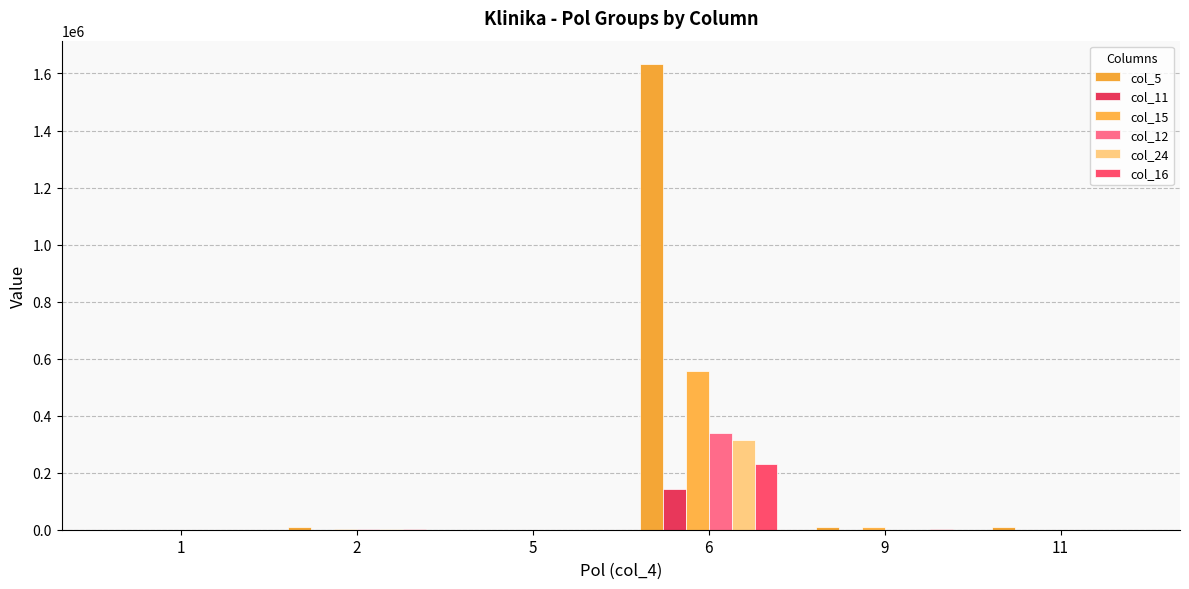

How many series are shown in this chart?

6